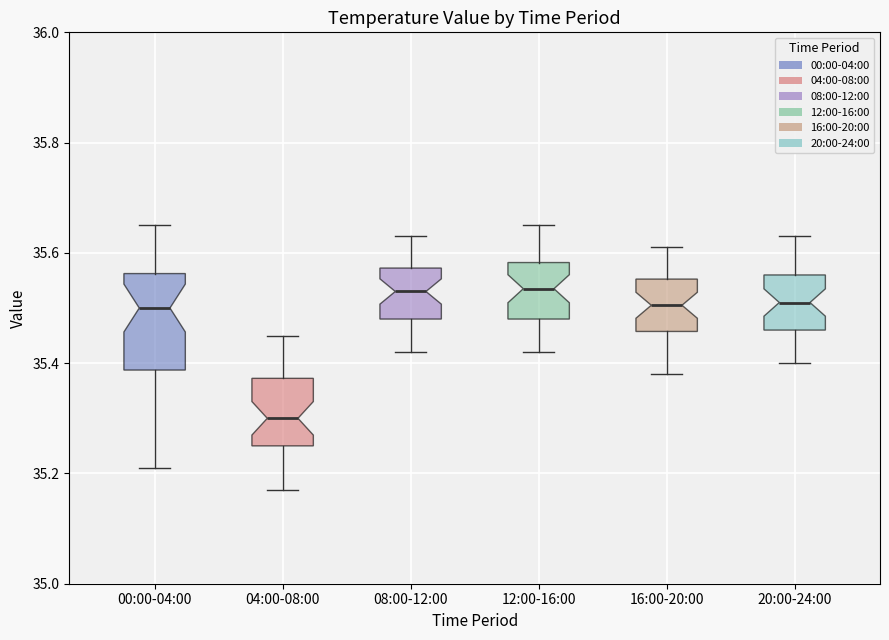

Which box is the tallest, from its lower edge to its upper edge?

00:00-04:00